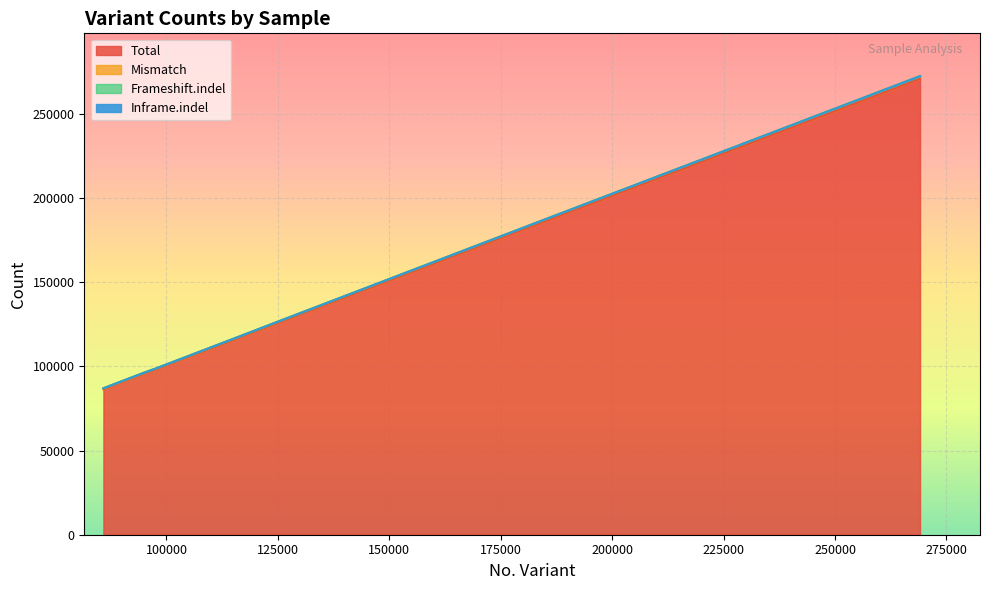

True or false: Mismatch has a value of 586 at I RNP + 65mer unco. (SpCas9 WT).

True